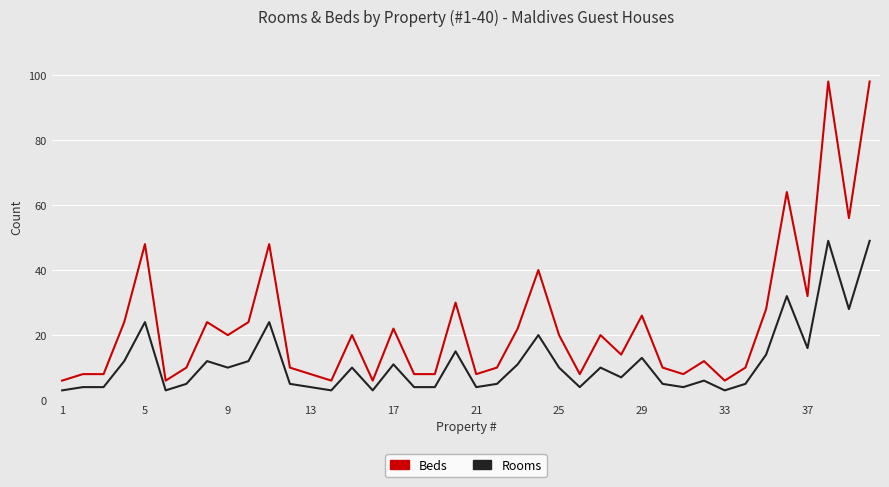

At how many categories does at least one series exceed 53?

4